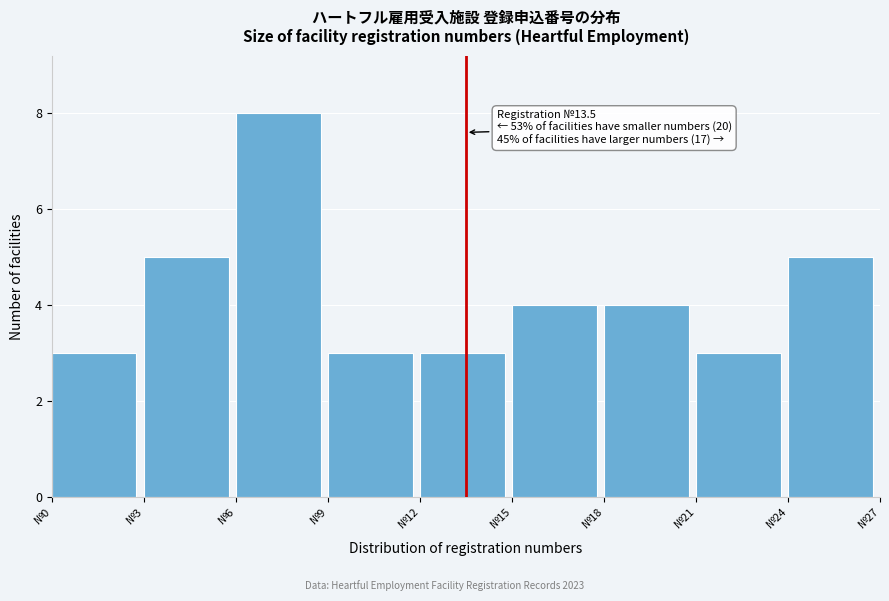

Over which range of the x-axis is the bar tallest?

6 to 9